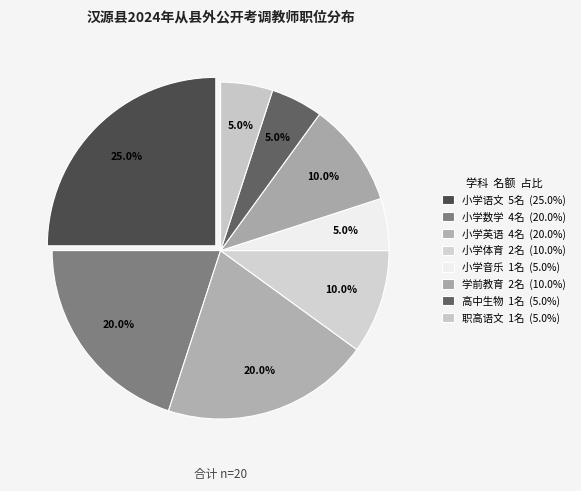

How many slices are in this pie chart?

8